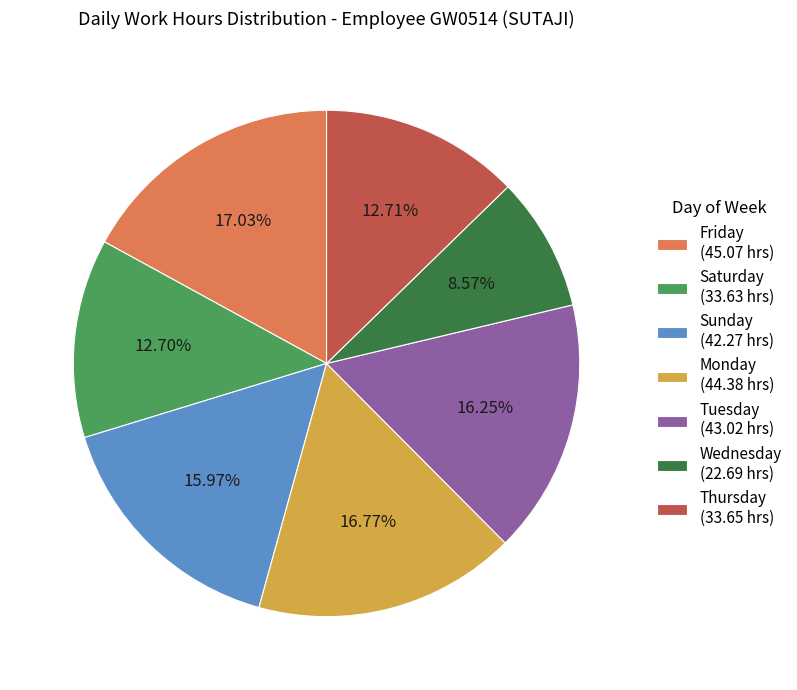

Count the number of slices in the pie.

7